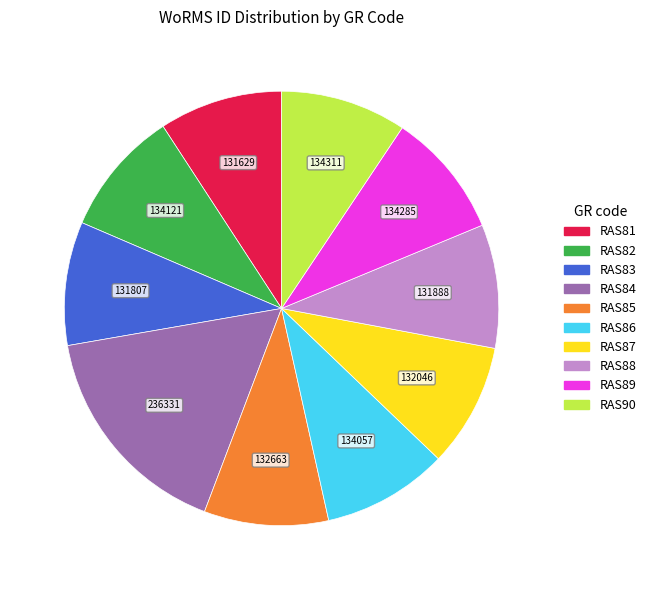

Count the number of slices in the pie.

10